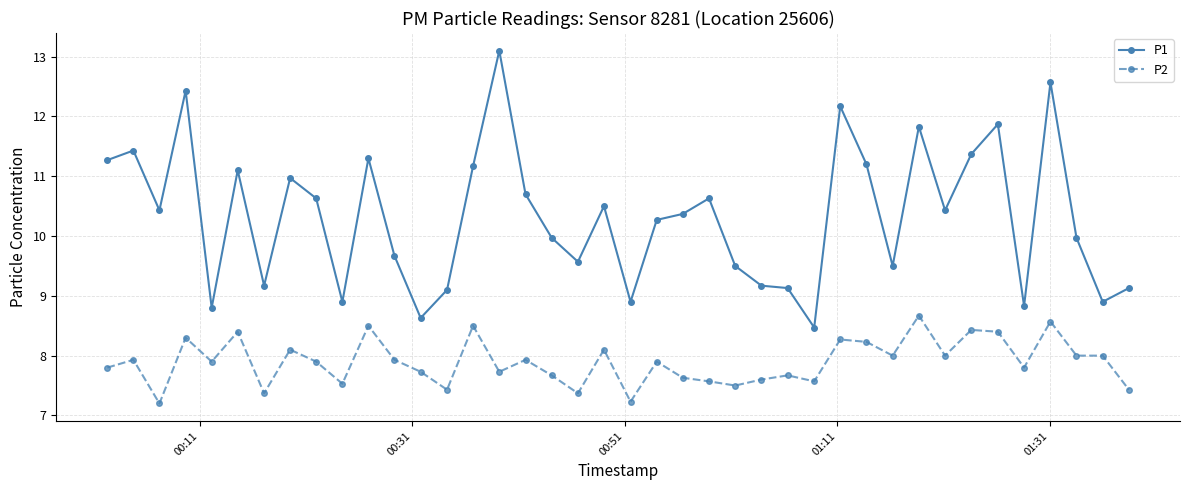

True or false: P1 has more than 1 points higher than both neighbors.

True